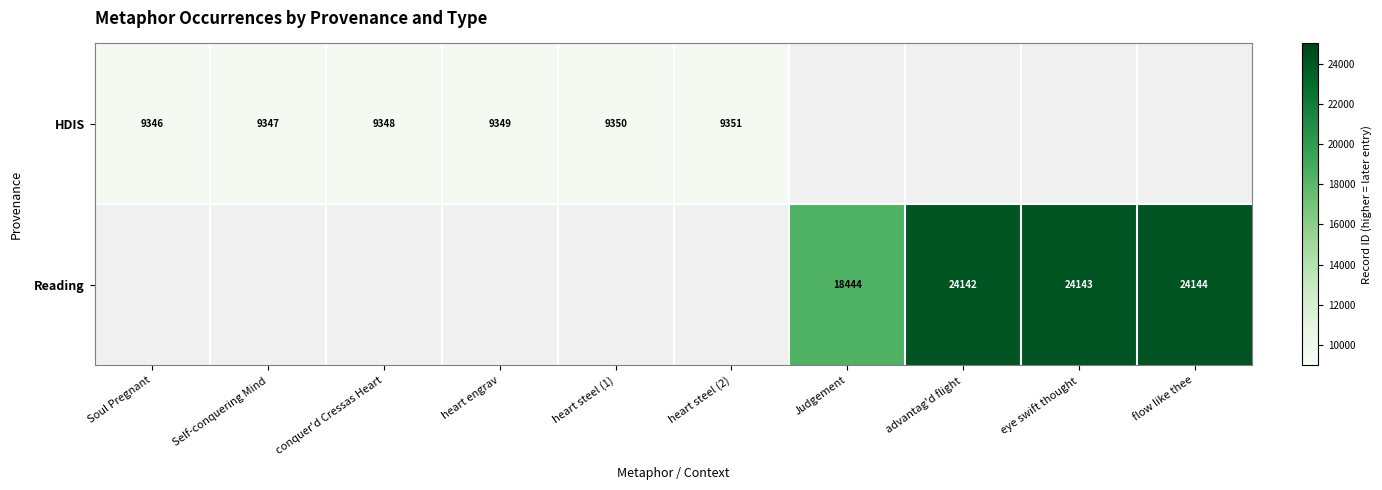

What is the minimum value shown in the chart?

9346.0